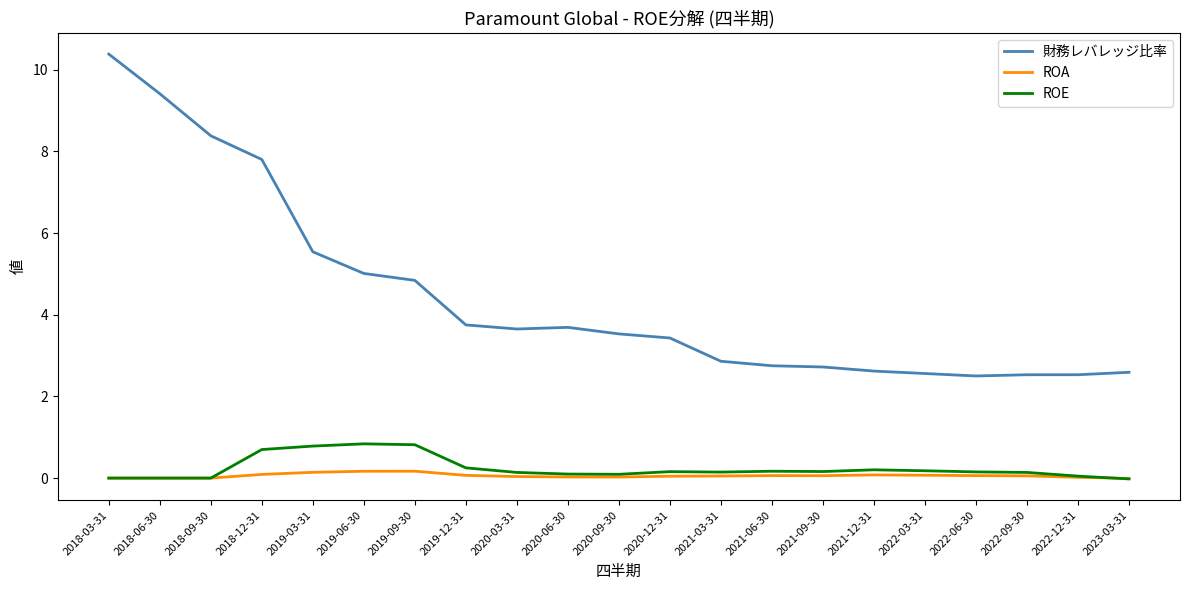

Where does the 財務レバレッジ比率 series first go above 3?

2018-03-31